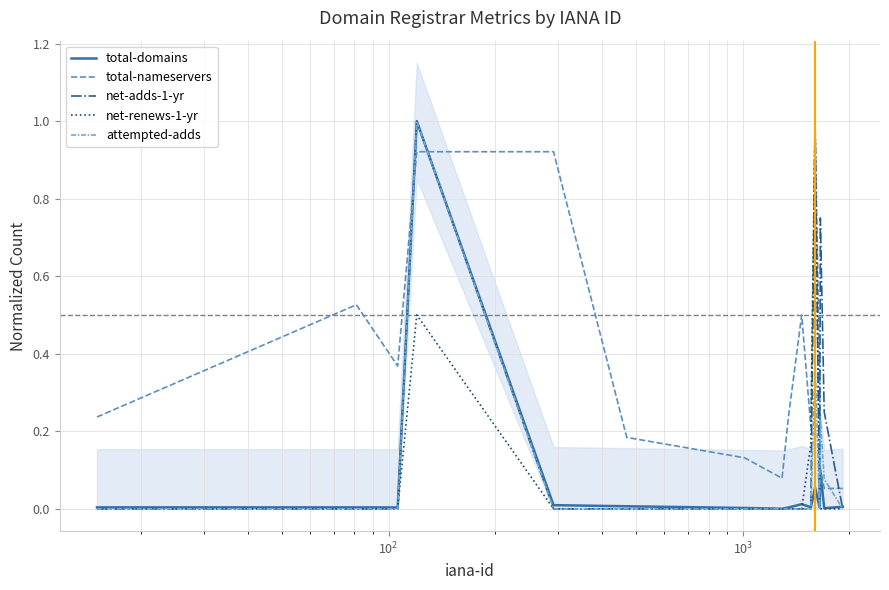

Does the chart have visible grid lines?

Yes